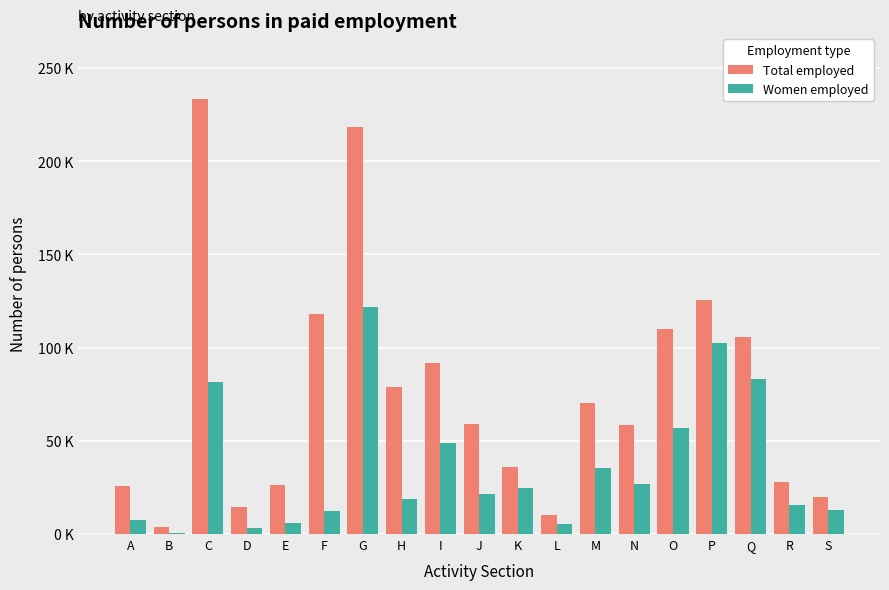

What are all the series names shown in the legend?

Total employed, Women employed